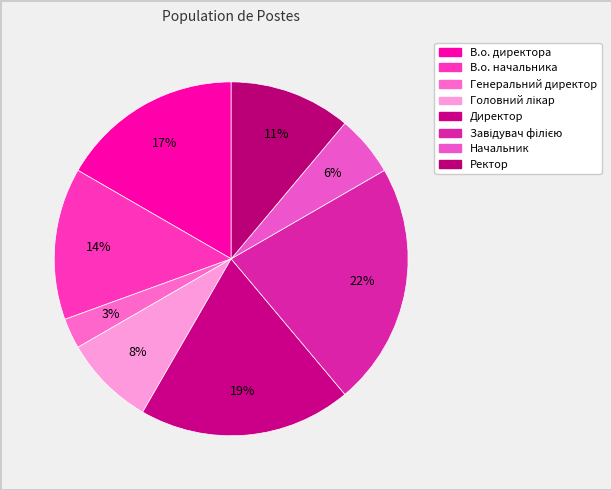

How many slices are in this pie chart?

8